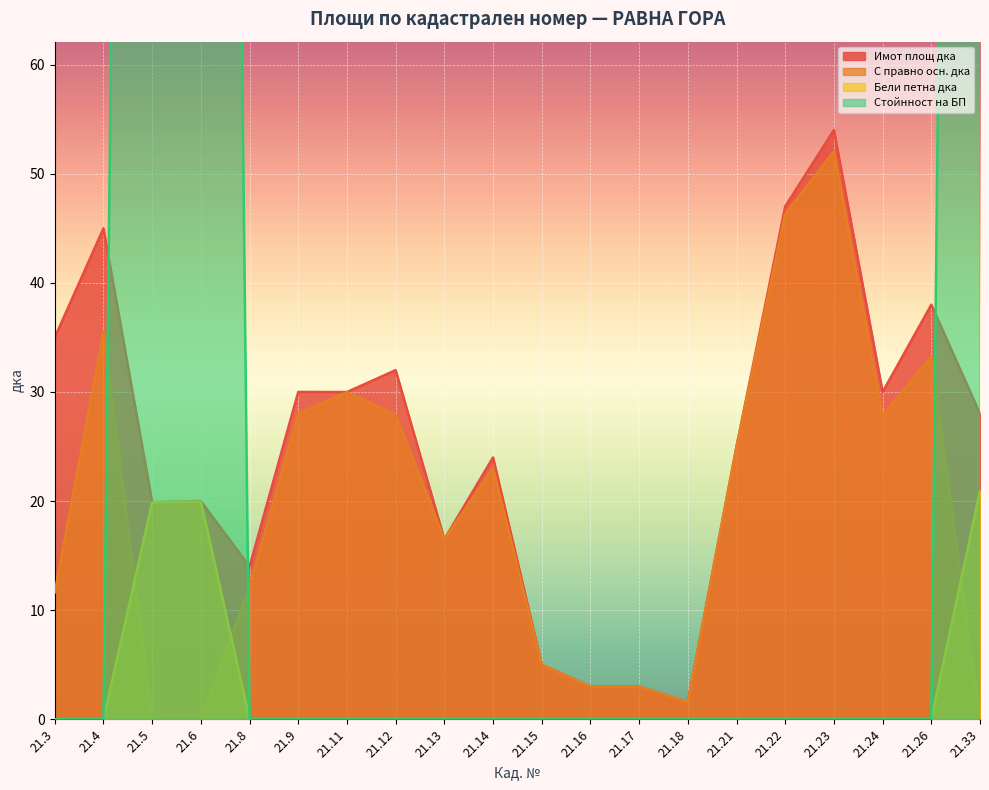

Does the chart display data point markers on the line(s)?

No